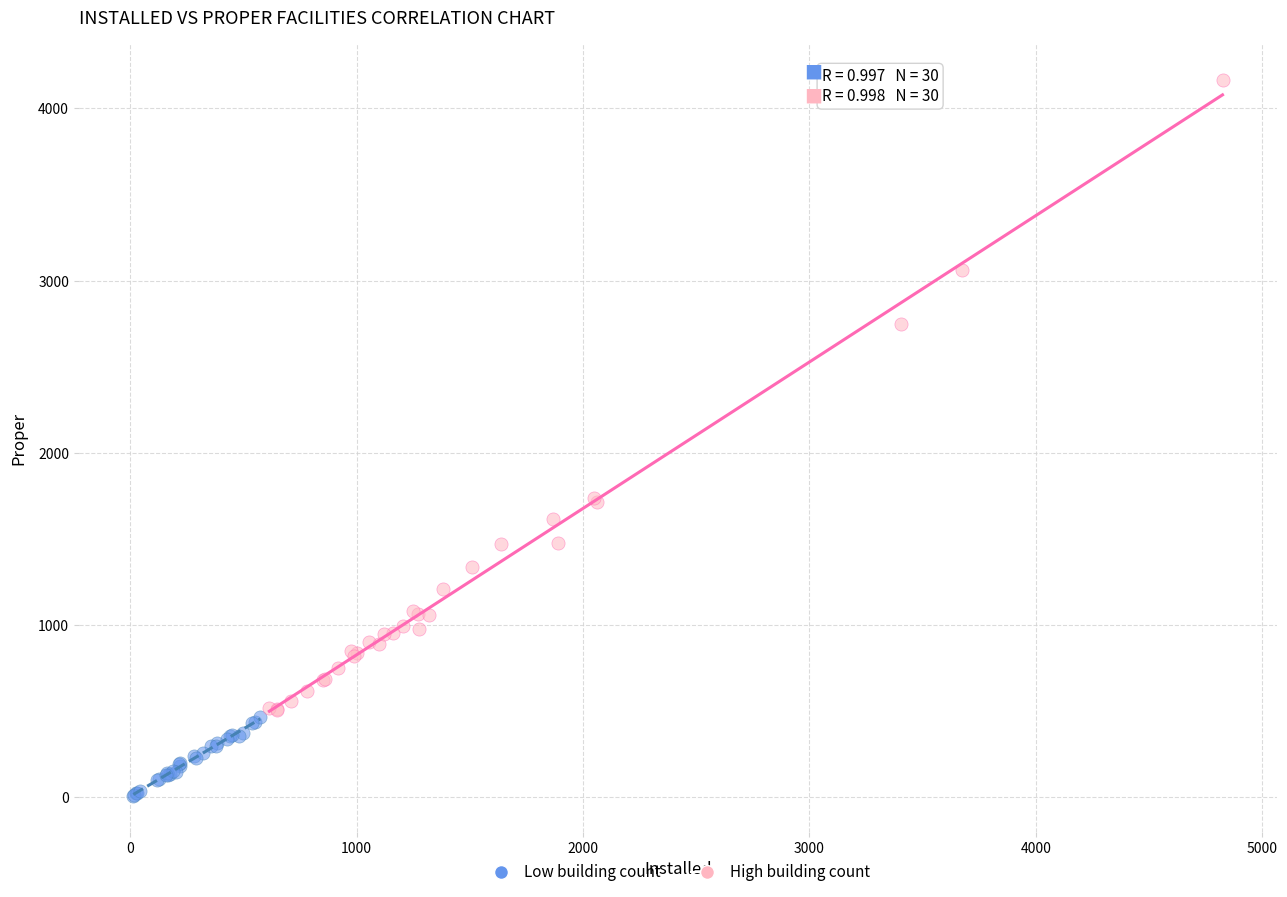

What are all the series names shown in the legend?

Low building count, High building count